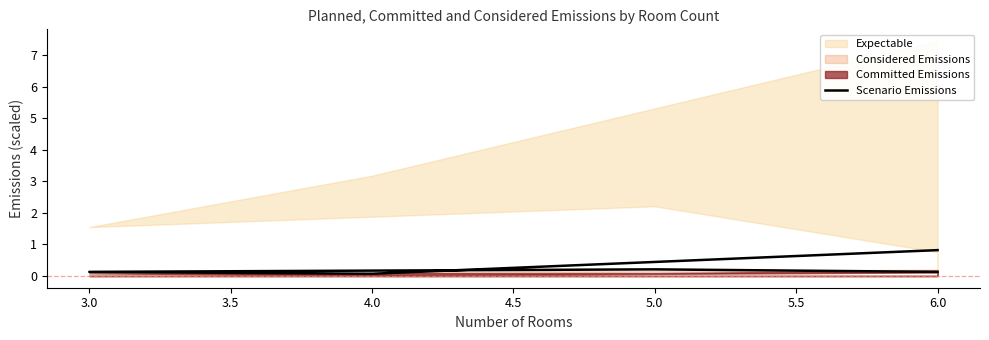

True or false: the data shows 0.0 at 4.0.

False